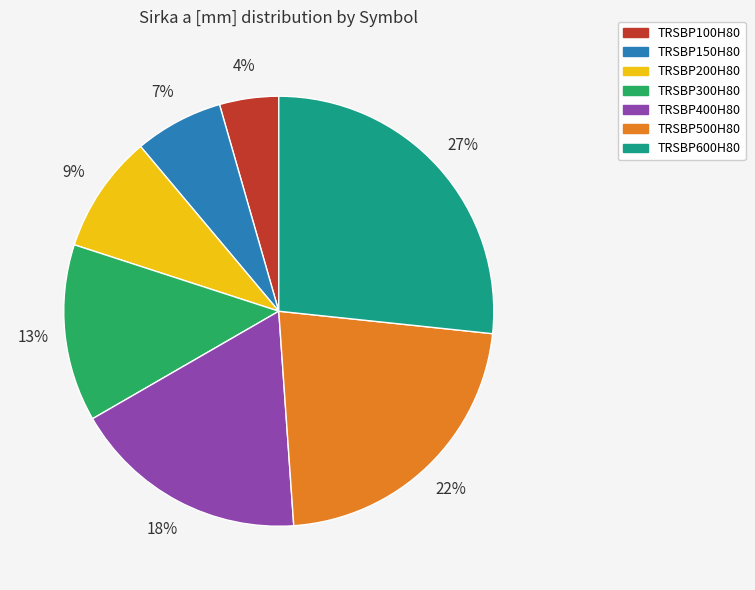

Which category has the biggest portion of the pie?

TRSBP600H80